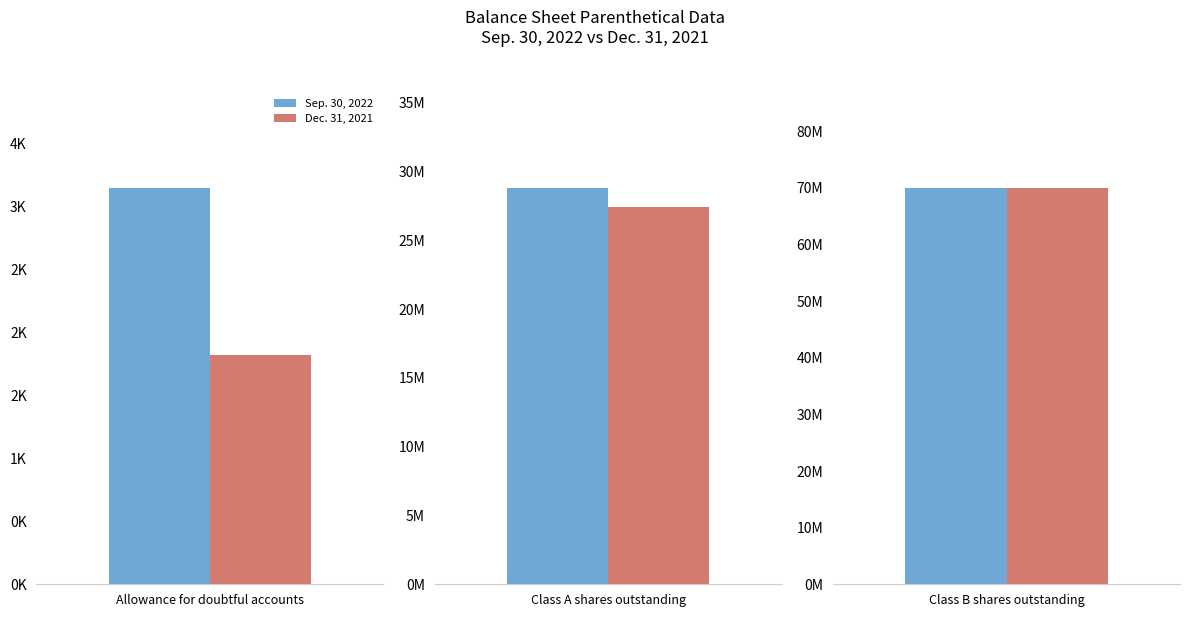

At which category is the sum across all series the highest?

Class B shares outstanding